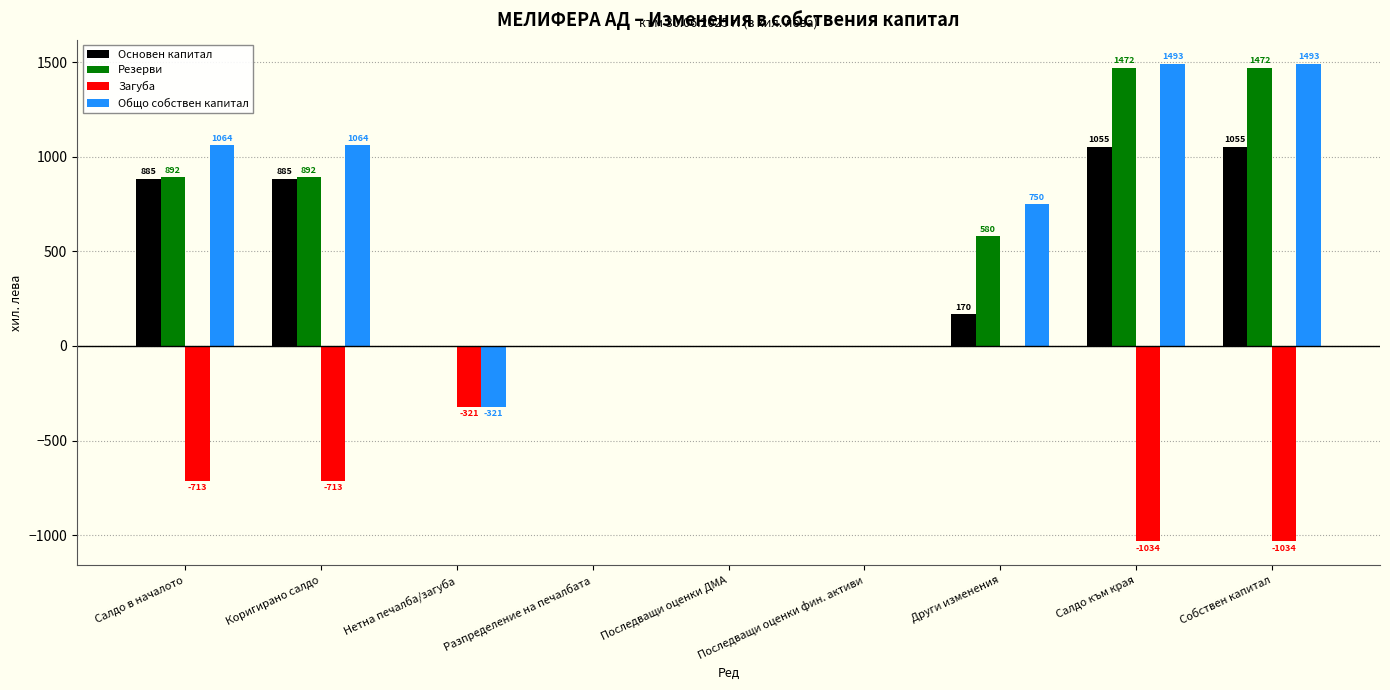

True or false: Загуба has a value of -406 at Коригирано салдо.

False